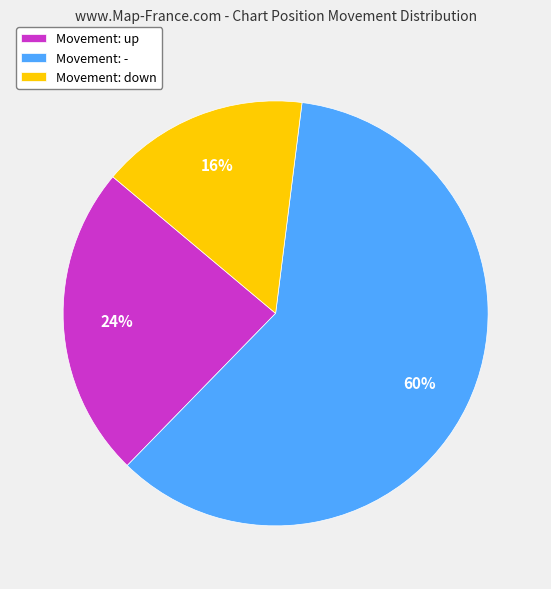

Which slice is the smallest?

Movement: down